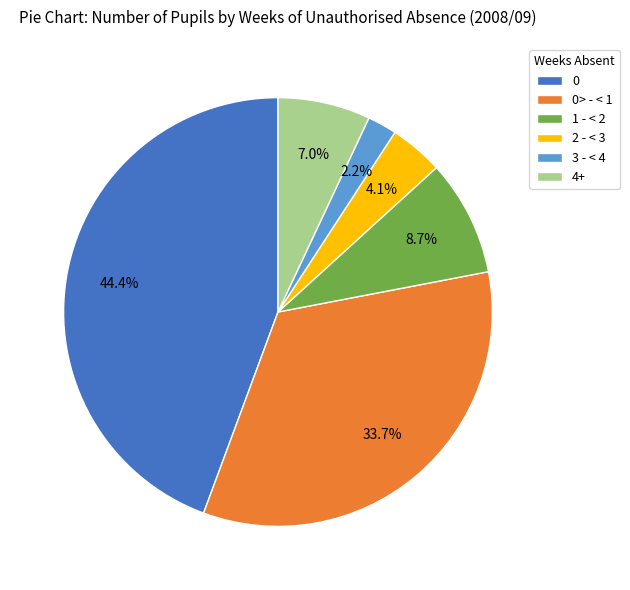

To the nearest percent, what is the average slice percentage?

17%